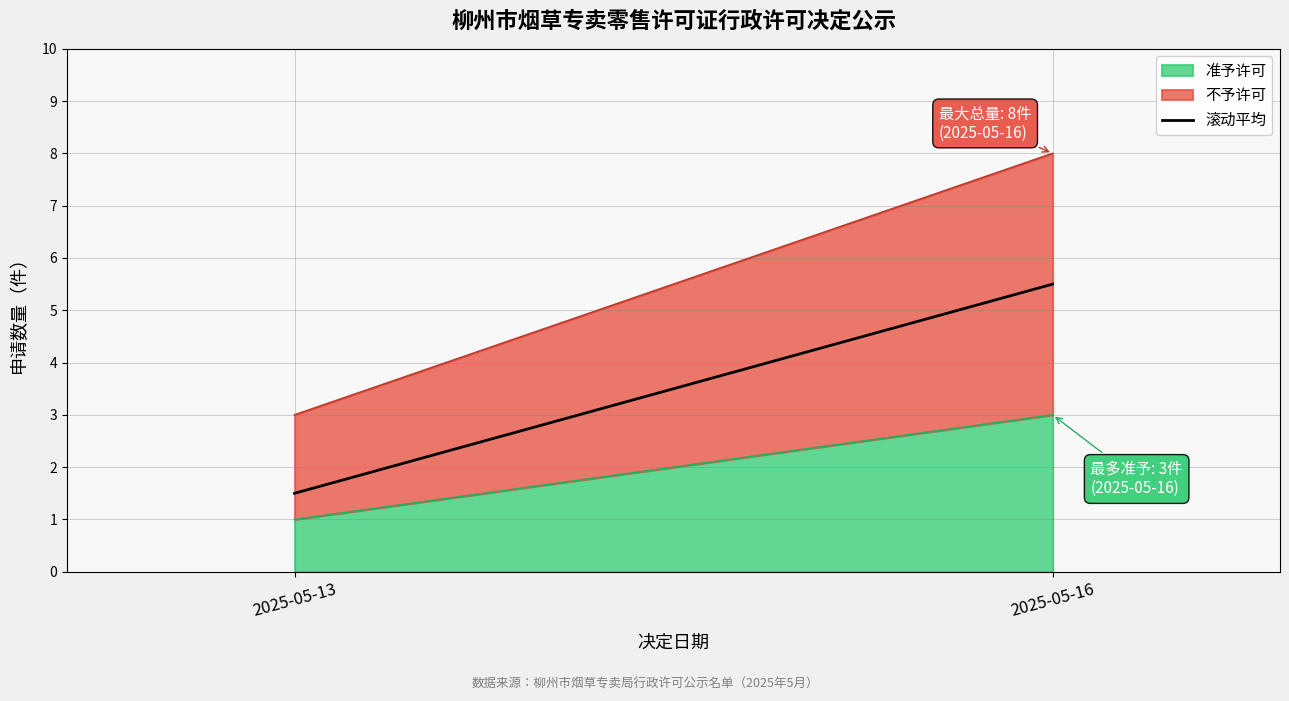

How many data points does each series have?

2